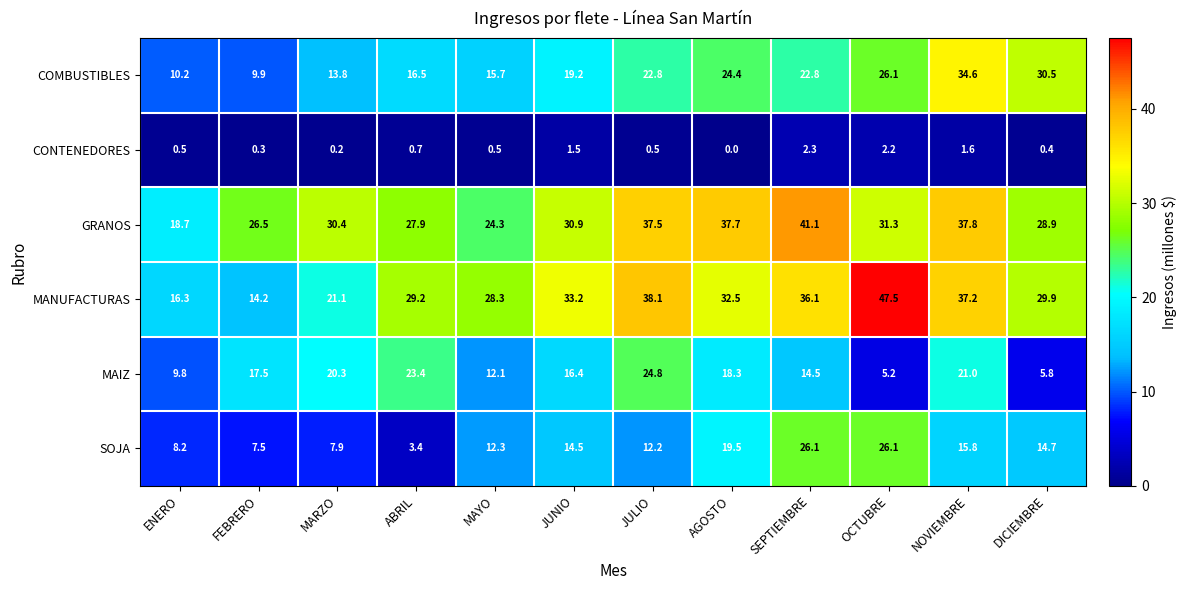

Rank the categories by MAIZ value from lowest to highest.

OCTUBRE, DICIEMBRE, ENERO, MAYO, SEPTIEMBRE, JUNIO, FEBRERO, AGOSTO, MARZO, NOVIEMBRE, ABRIL, JULIO